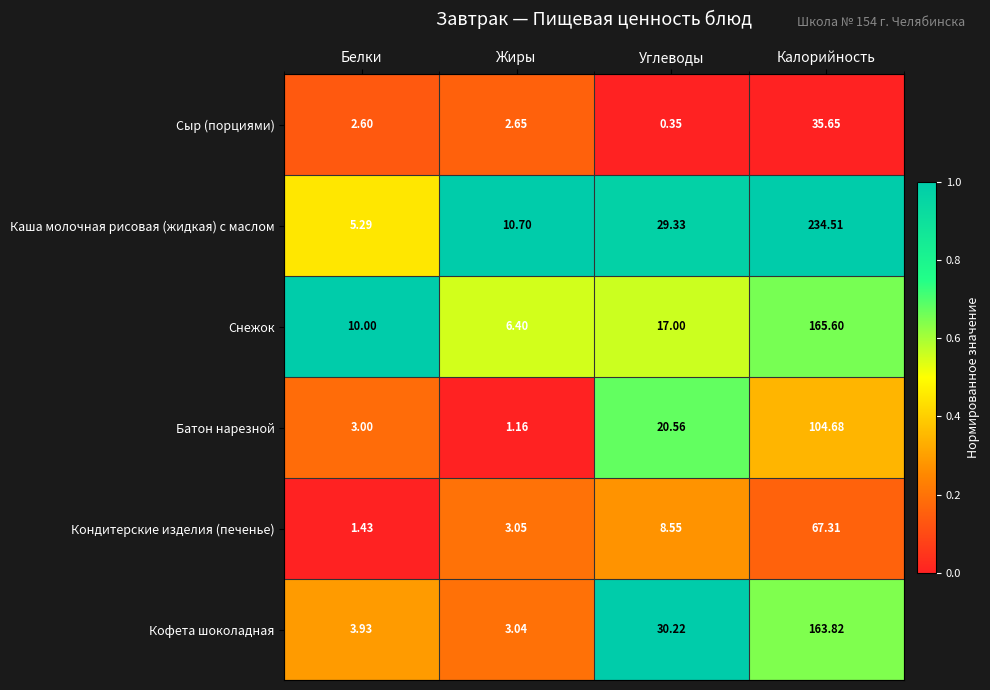

Between Углеводы and Калорийность, which series saw the biggest shift?

Каша молочная рисовая (жидкая) с маслом